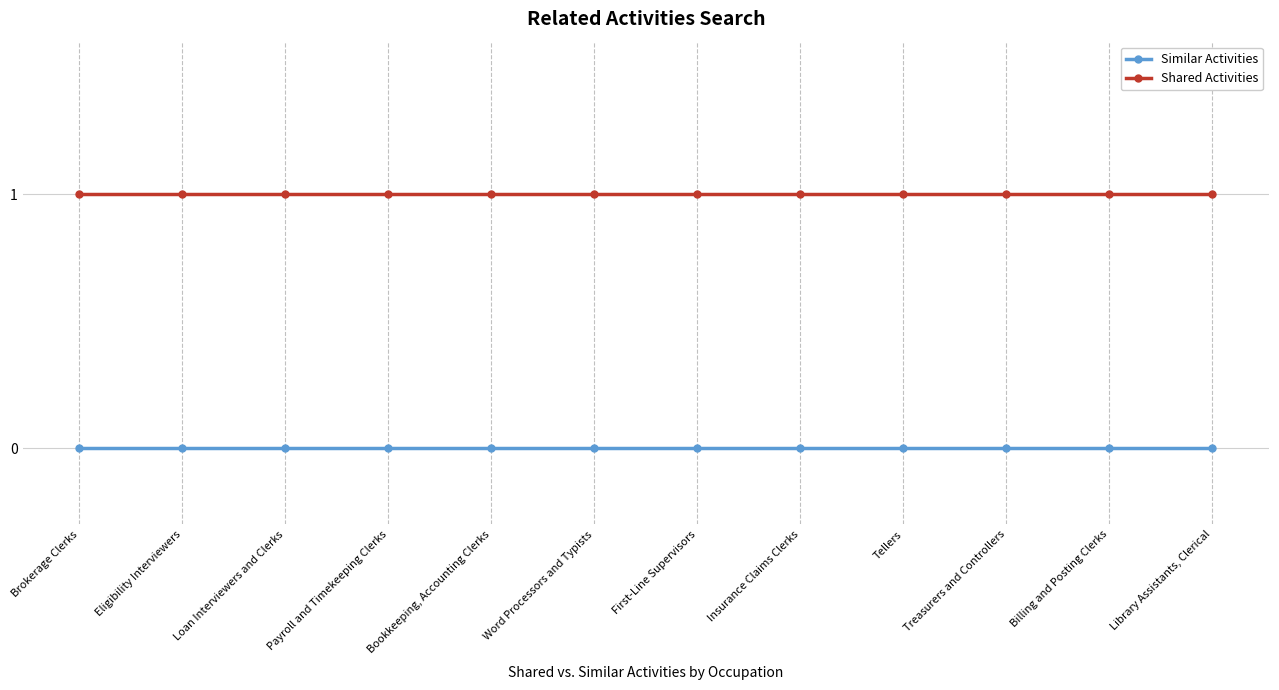

Does the chart have visible grid lines?

Yes